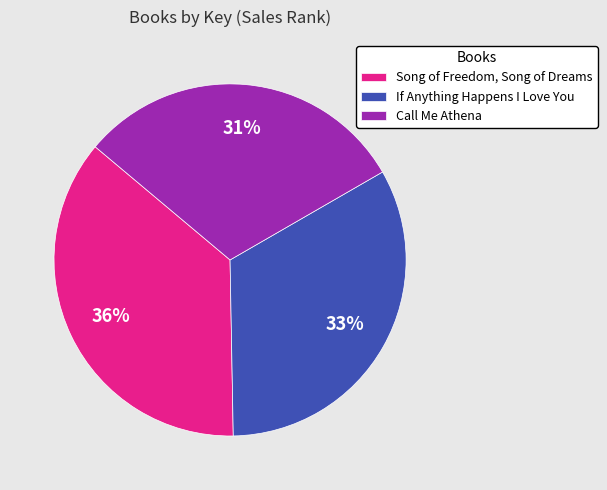

What percentage is the Call Me Athena slice, to the nearest percent?

31%